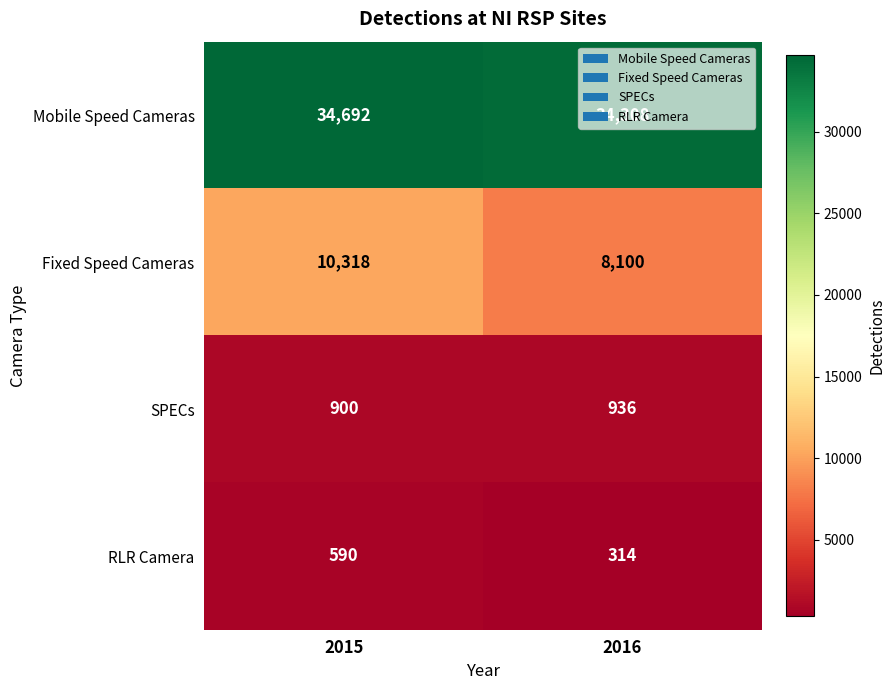

What is the difference between the maximum and minimum values in the SPECs series?

36